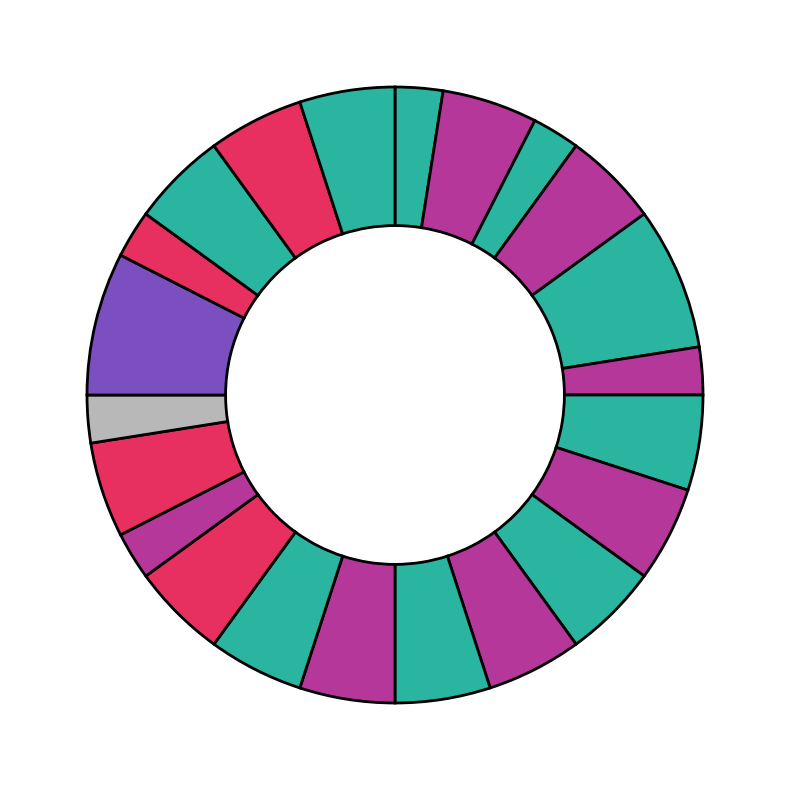

How many slices are in this pie chart?

22